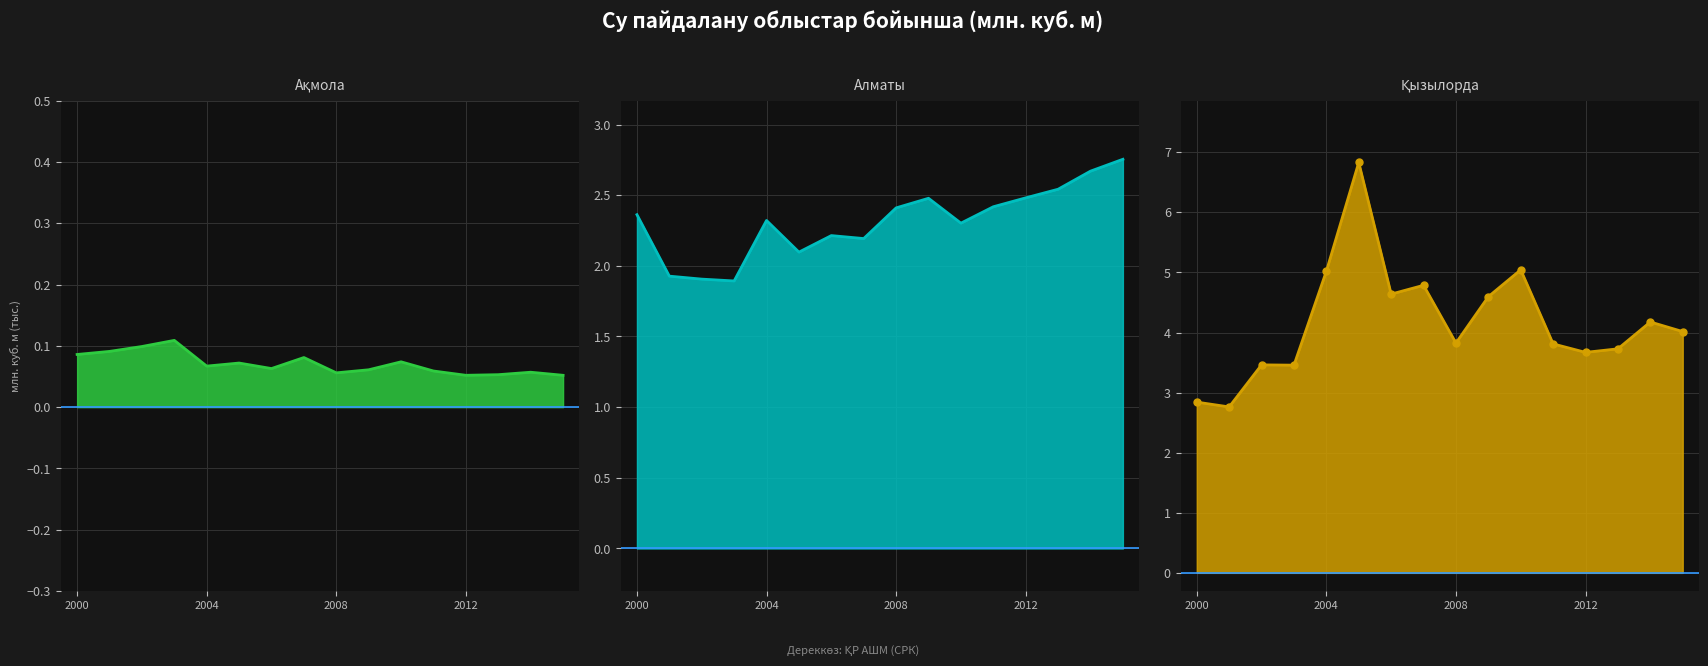

True or false: Алматы line and Қызылорда line cross at least once.

False